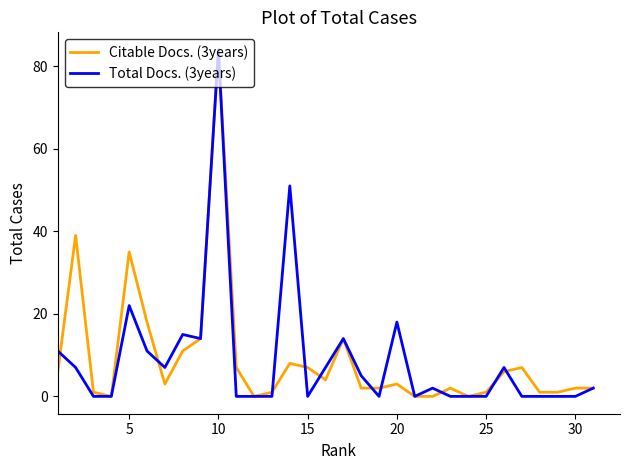

What is the greatest value displayed?

84